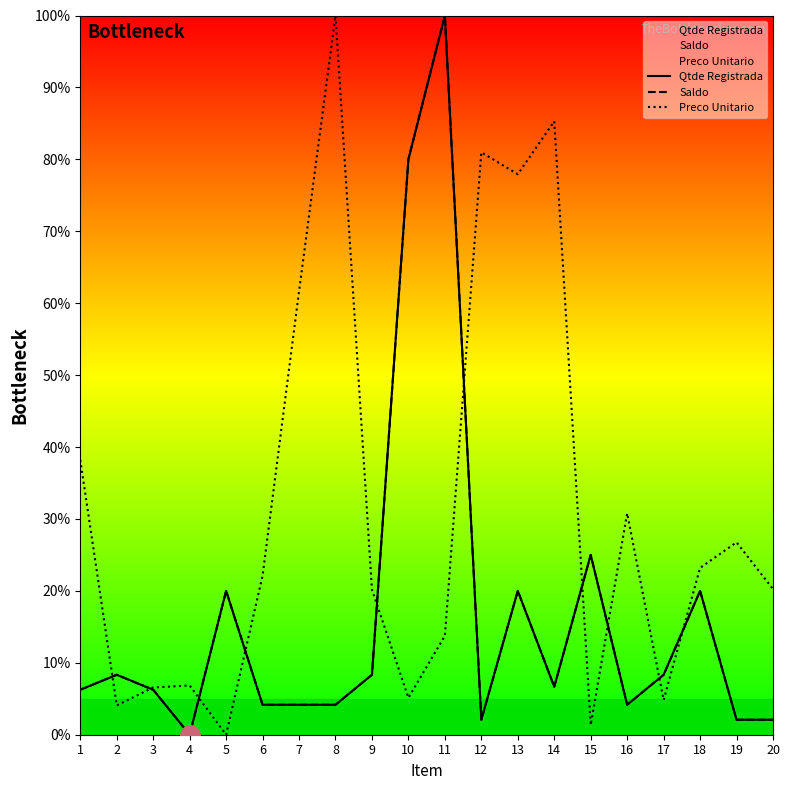

Reading left to right, what are all the values shown in this chart?

Qtde Registrada: 6.2	8.3	6.2	0.0	20.0	4.2	4.2	4.2	8.3	80.0	100.0	2.1	20.0	6.7	25.0	4.2	8.3	20.0	2.1	2.1
Saldo: 6.2	8.3	6.2	0.0	20.0	4.2	4.2	4.2	8.3	80.0	100.0	2.1	20.0	6.7	25.0	4.2	8.3	20.0	2.1	2.1
Preco Unitario: 38.2	4.1	6.6	6.8	0.0	22.1	61.6	100.0	20.2	5.1	13.8	81.0	77.9	85.3	1.3	30.8	4.8	23.2	26.8	20.3